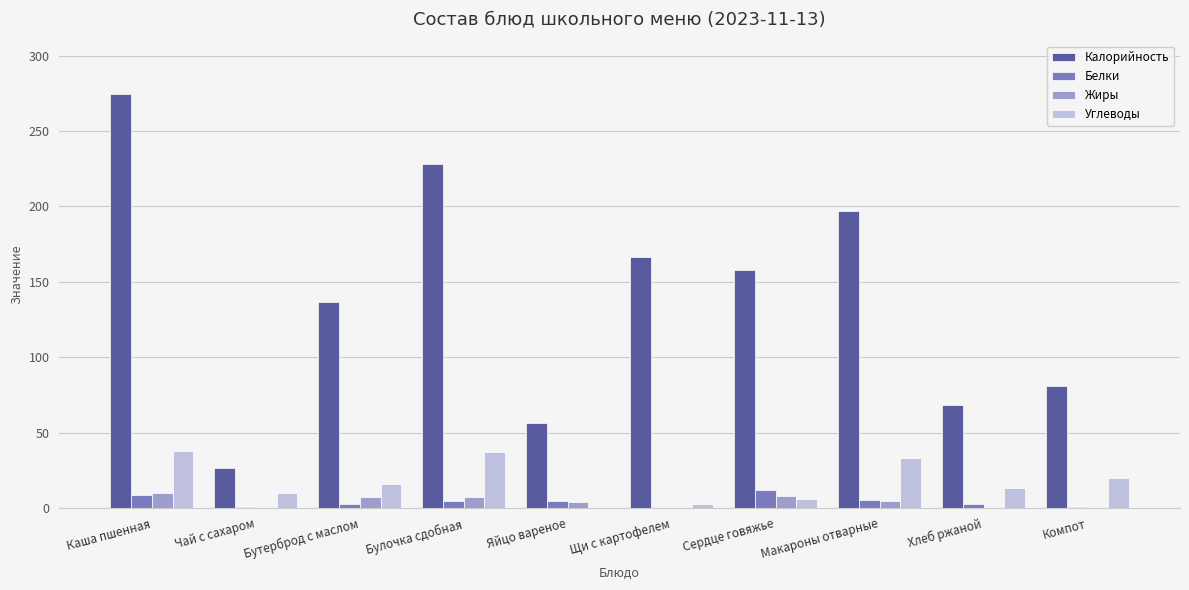

What is the maximum value for Калорийность?

274.9